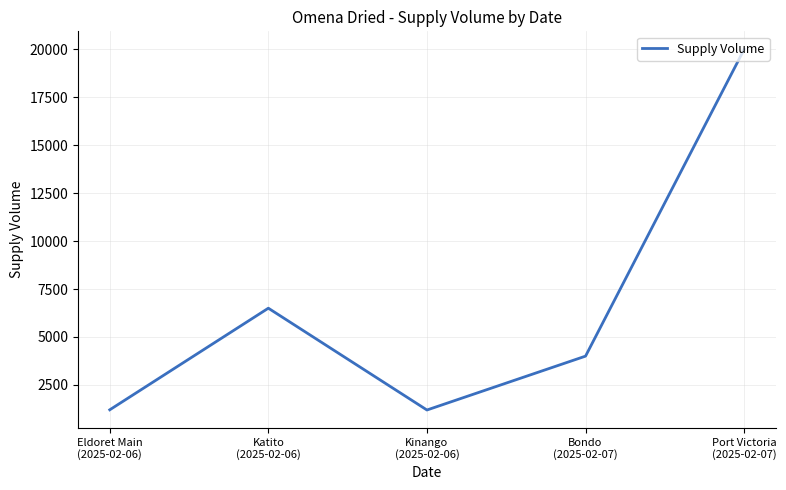

What position from the right is Kinango
(2025-02-06)?

3